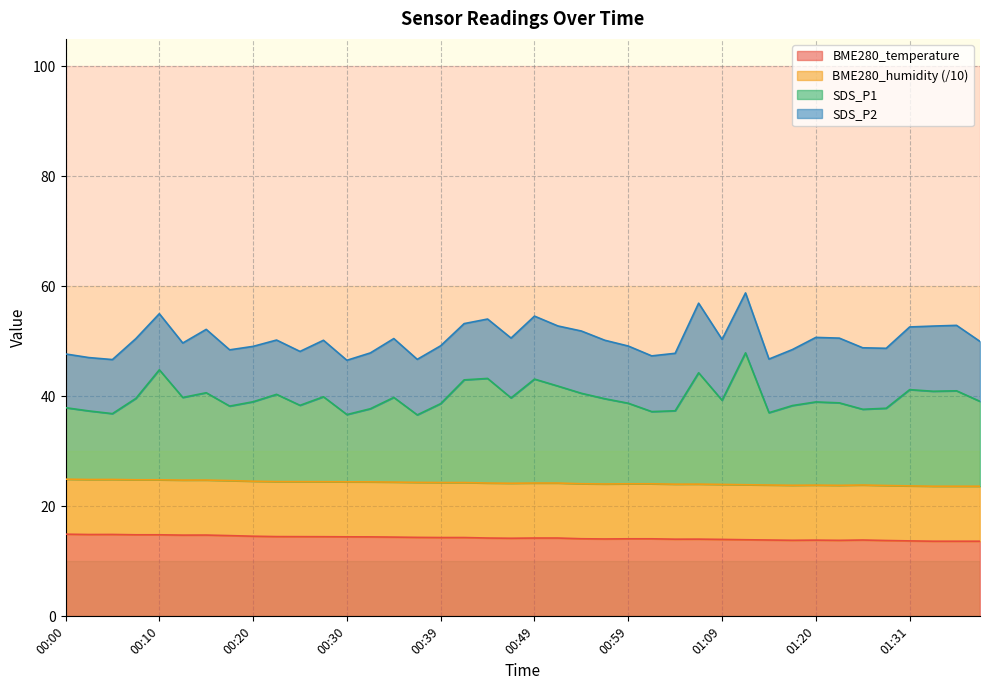

What is the label of the 29th point from the right?

00:27